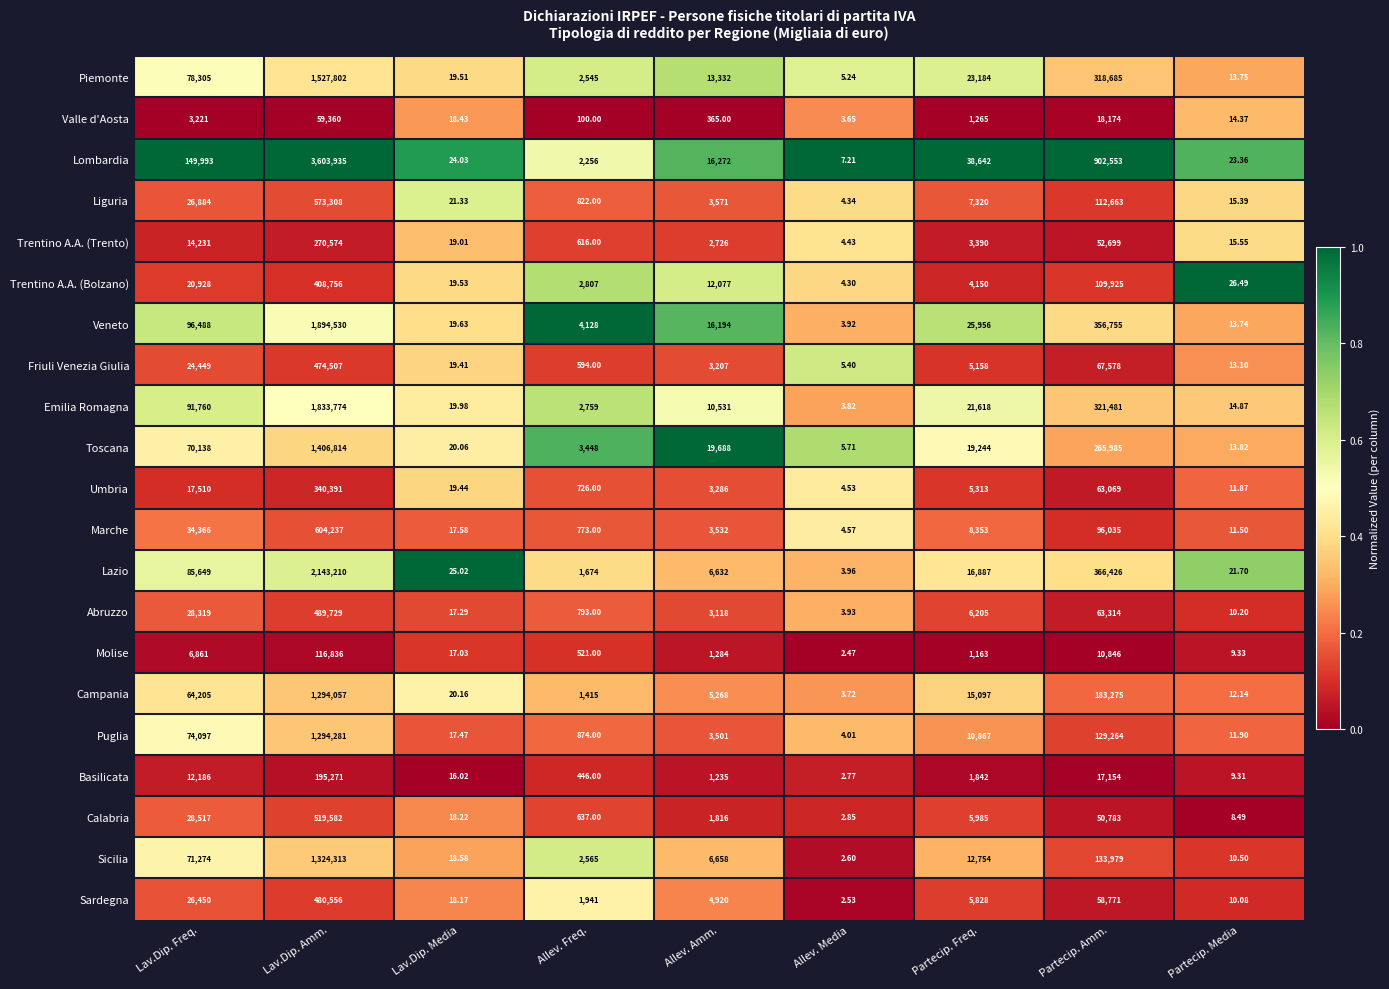

Which series has the widest spread of values?

Lombardia